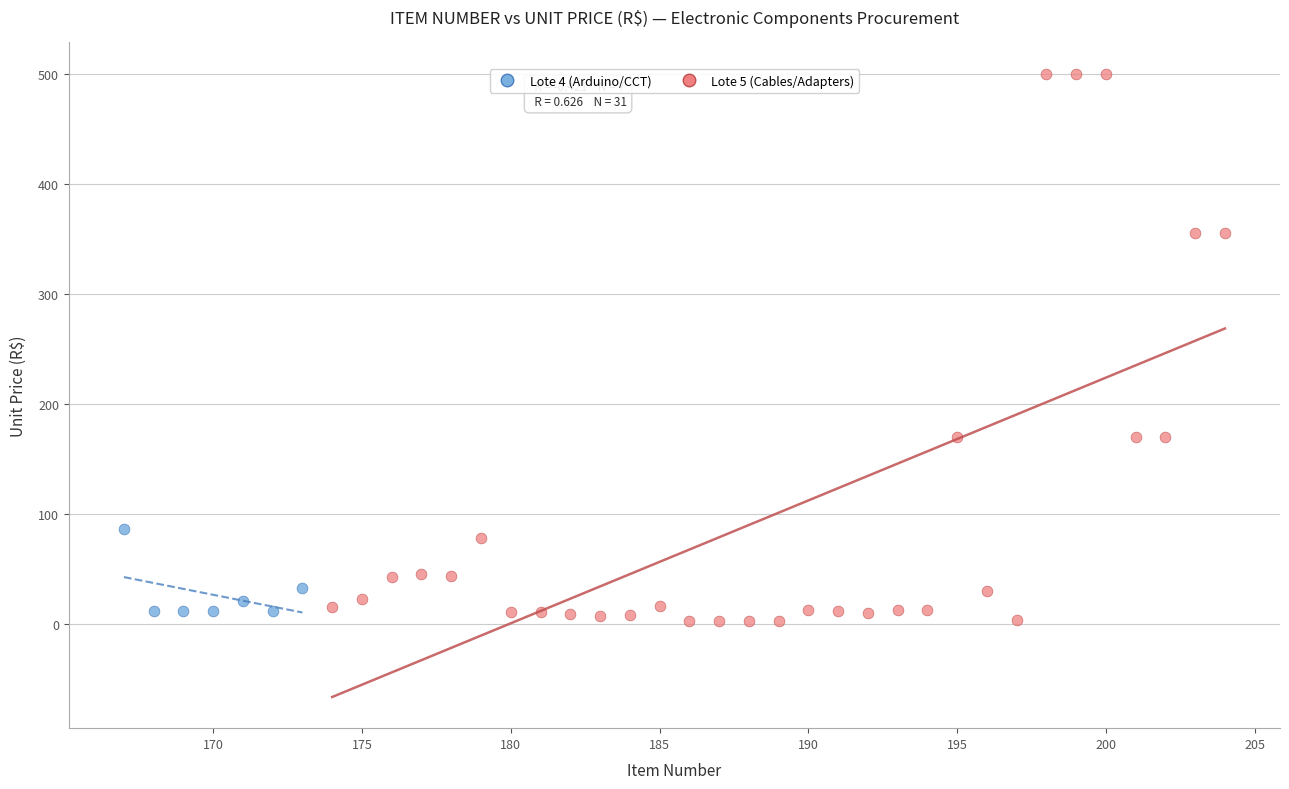

Which series contains the highest Y value?

Lote 5 (Cables/Adapters)